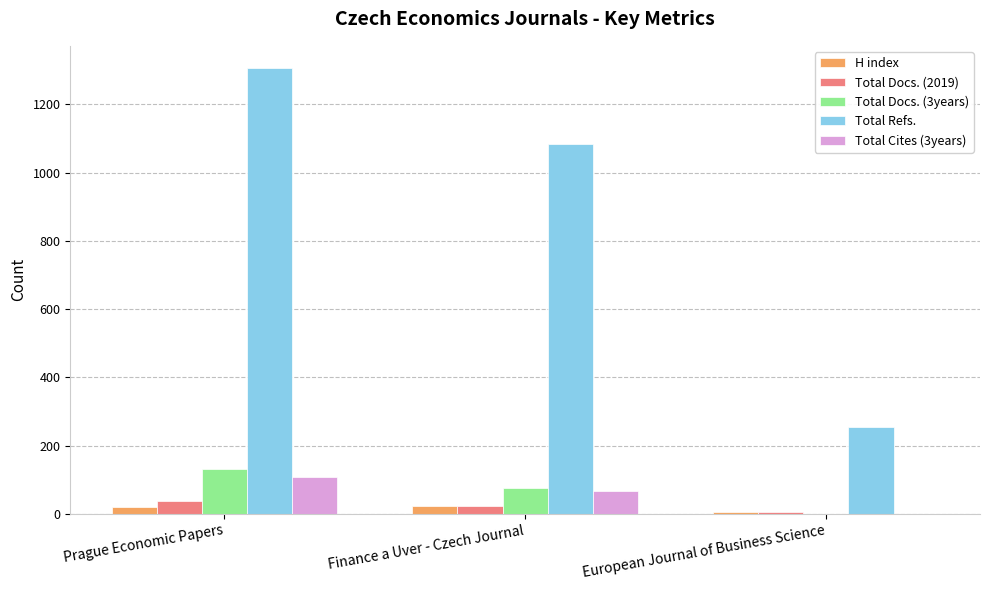

Which series has the largest total across all categories?

Total Refs.